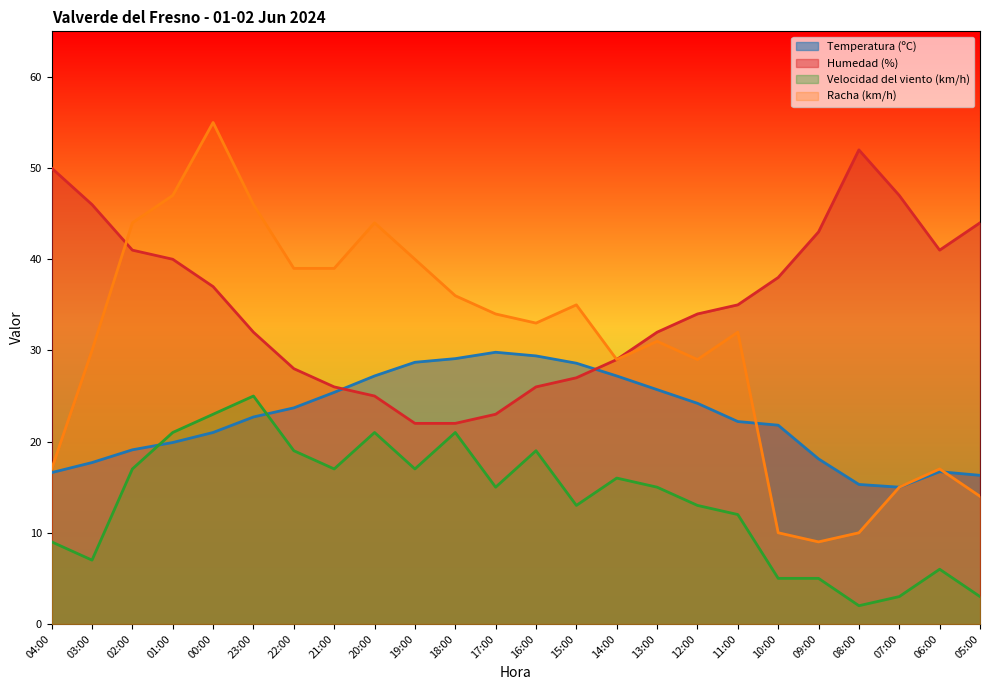

True or false: Racha (km/h) and Velocidad del viento (km/h) cross at least once.

False